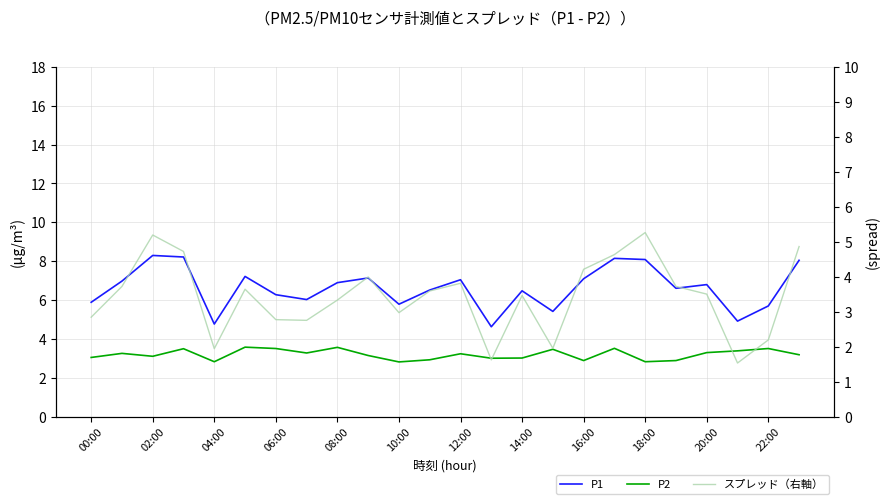

What is the value of the Spread (P1-P2, 右軸) point at the 9th from the left?

3.3